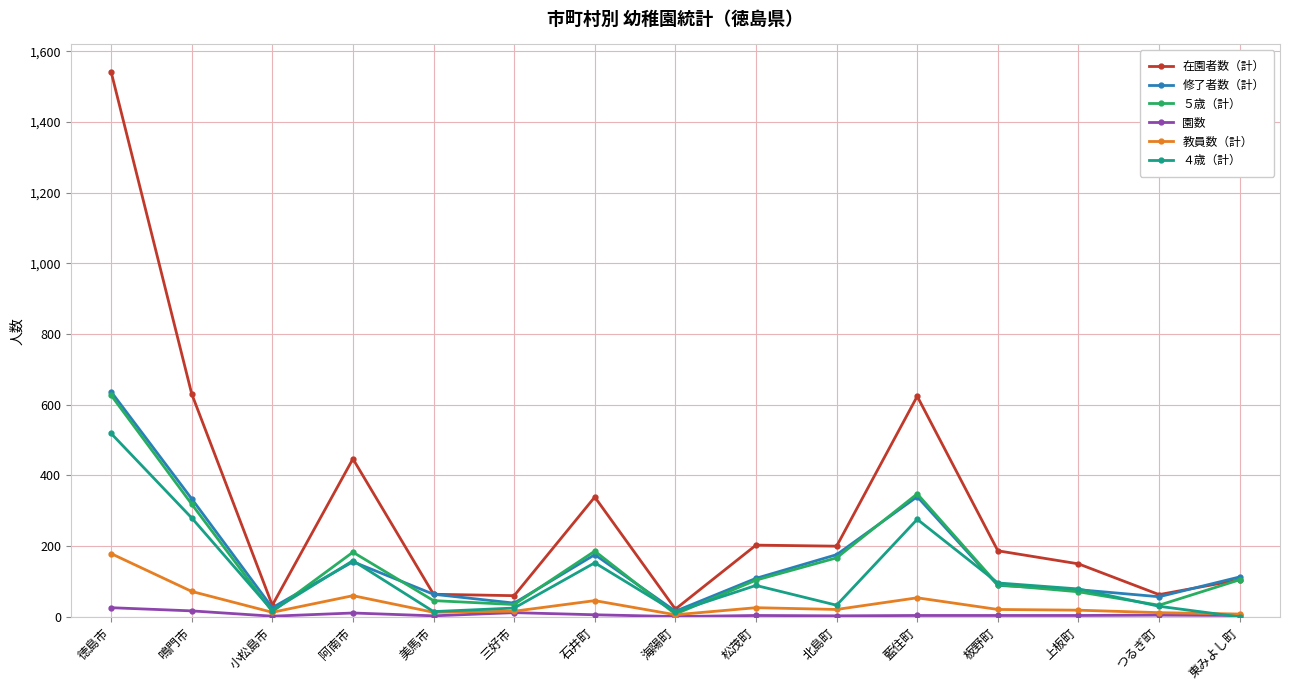

The ４歳（計） series shows 297 at 東みよし町. True or false?

False